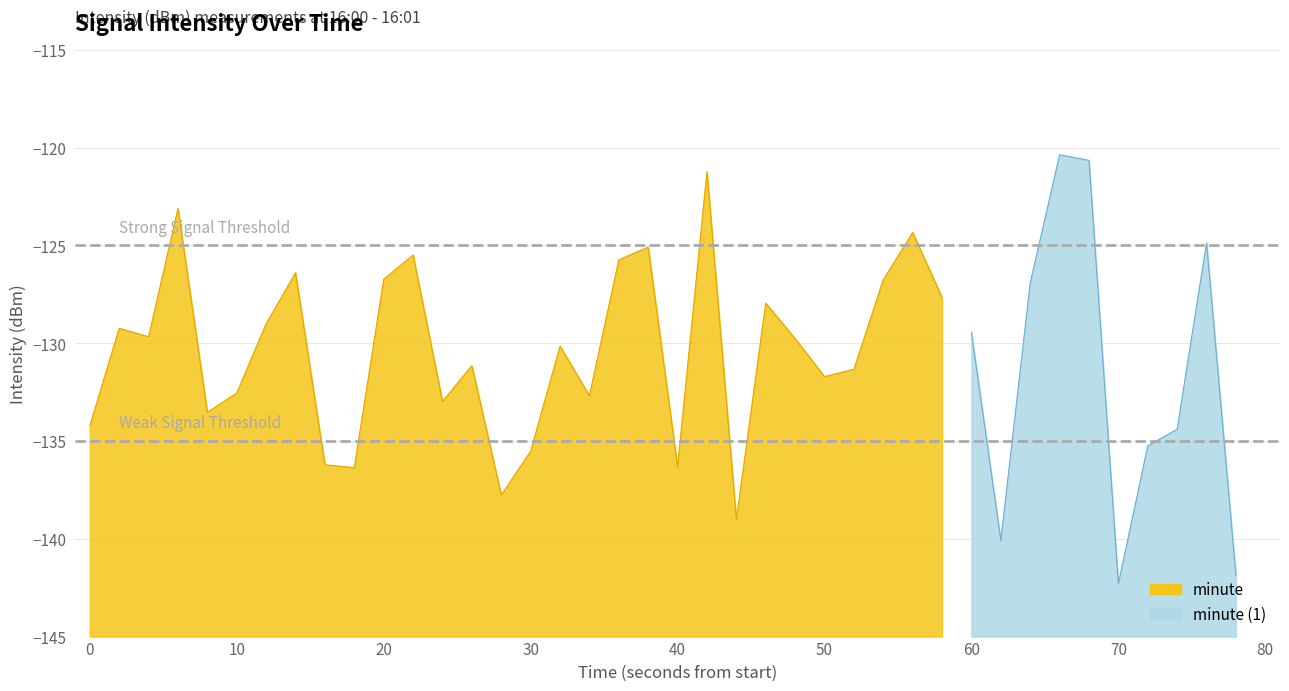

List the labels in order of value, largest first.

33, 34, 21, 3, 28, 38, 19, 11, 18, 7, 10, 27, 32, 29, 23, 6, 1, 30, 2, 24, 16, 13, 26, 25, 5, 17, 12, 4, 0, 37, 36, 15, 8, 20, 9, 14, 22, 31, 39, 35